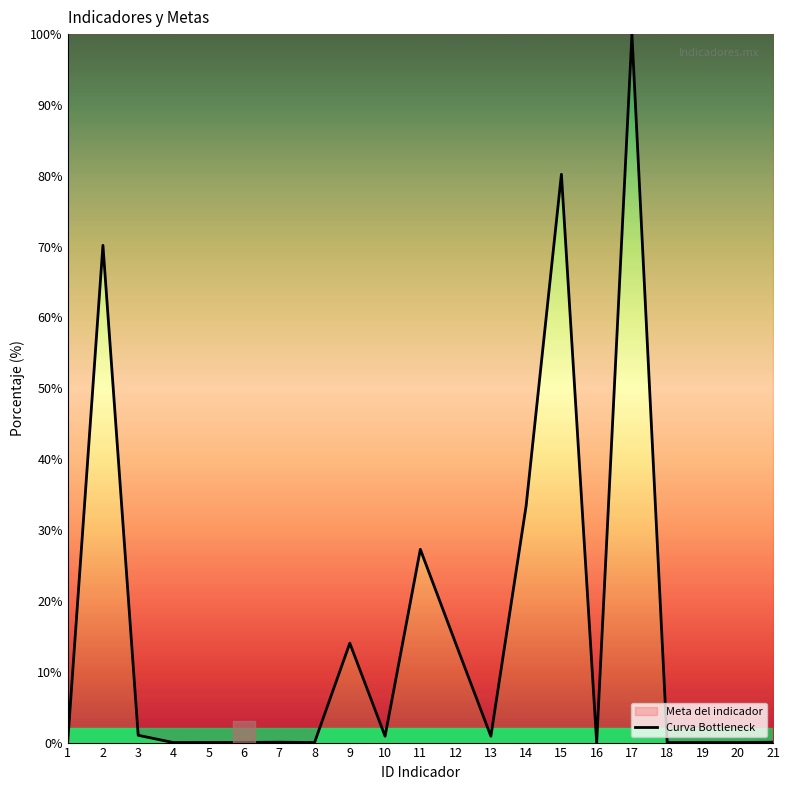

Reading left to right, transcribe all the data shown in this chart.

1=0.0	2=70.2	3=1.0	4=0.0	5=0.0	6=0.0	7=0.1	8=0.0	9=14.0	10=0.9	11=27.3	12=14.0	13=0.9	14=33.4	15=80.2	16=0.0	17=100.0	18=0.0	19=0.0	20=0.0	21=0.1